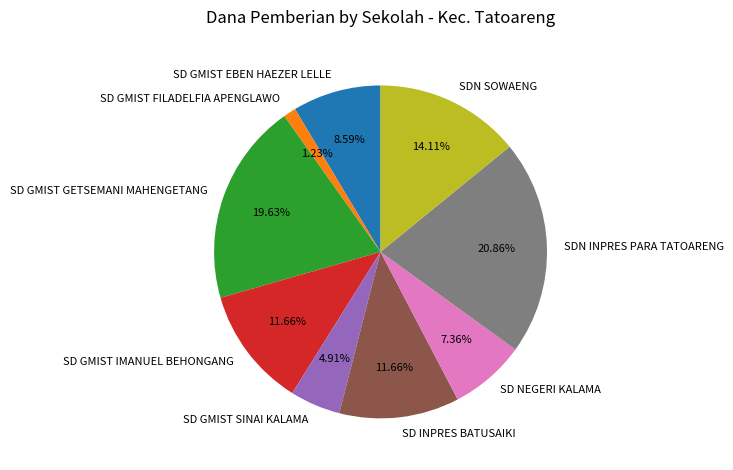

Approximately how many times larger is the value at SD GMIST EBEN HAEZER LELLE compared to SD INPRES BATUSAIKI?

0.7